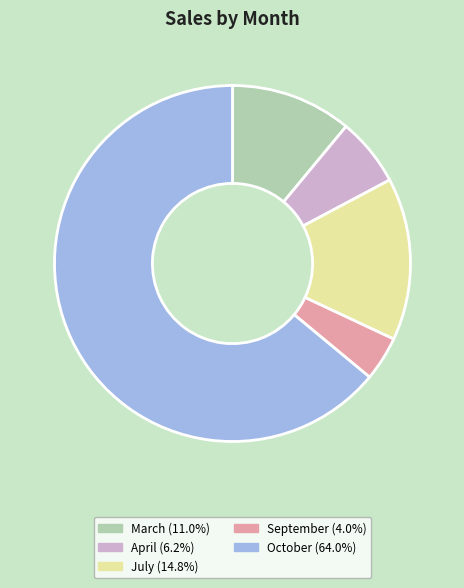

Is there a majority slice in this chart?

Yes